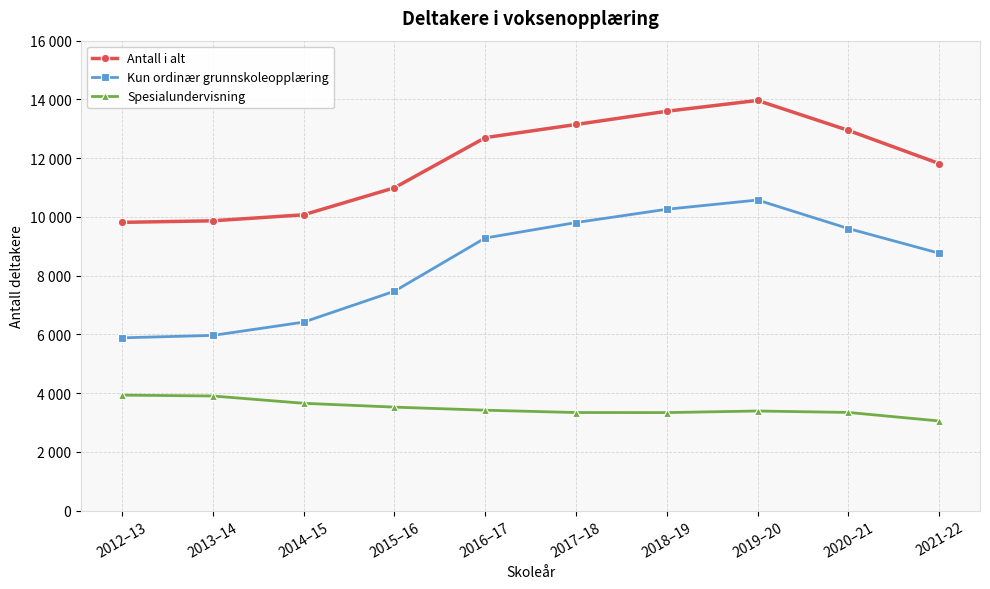

Reading right to left, what are all the values shown in this chart?

Antall i alt: 11816	12945	13965	13597	13146	12698	10991	10071	9867	9814
Kun ordinær grunnskoleopplæring: 8764	9603	10574	10260	9807	9280	7468	6417	5965	5882
Spesialundervisning: 3052	3342	3391	3337	3339	3418	3523	3654	3902	3932